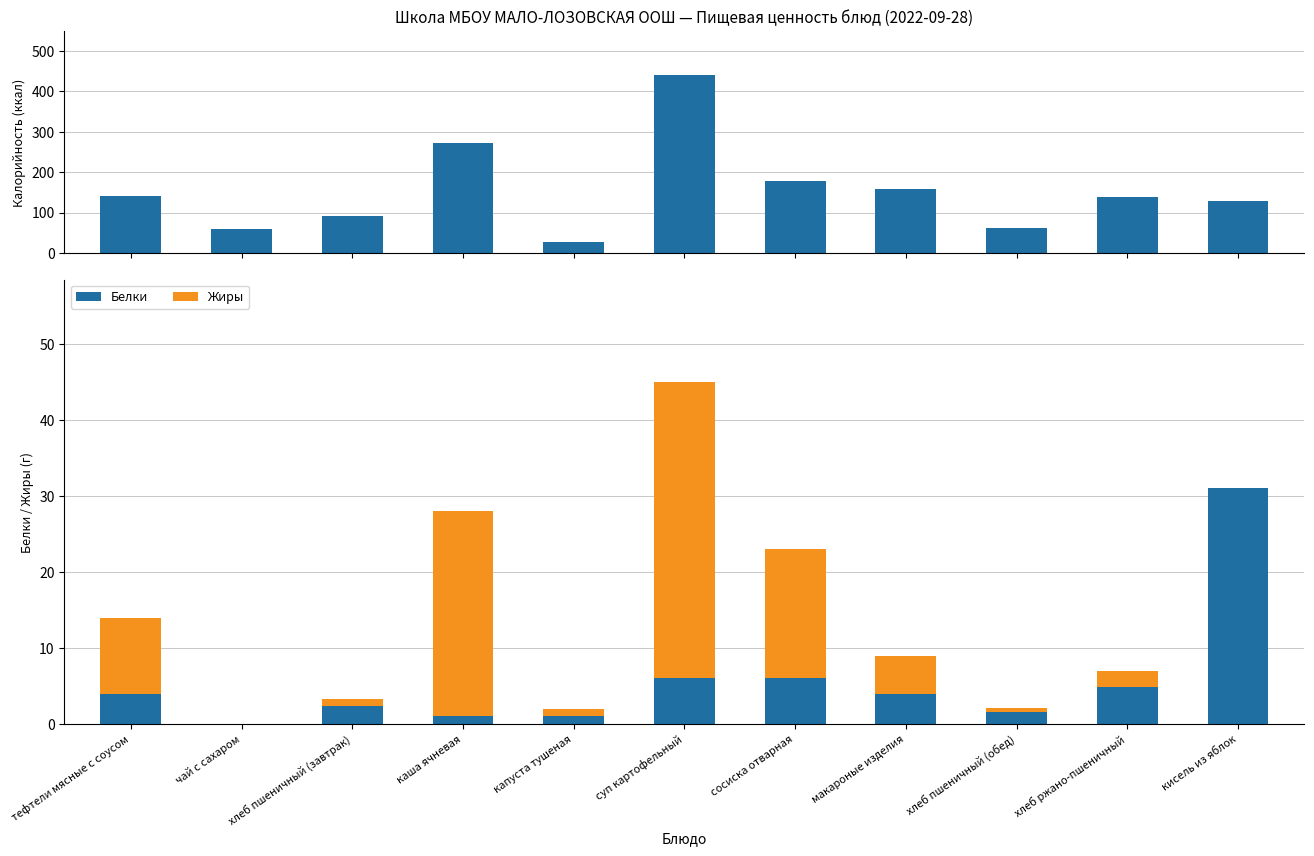

Where is Калорийность nearest to the value 232?

каша ячневая